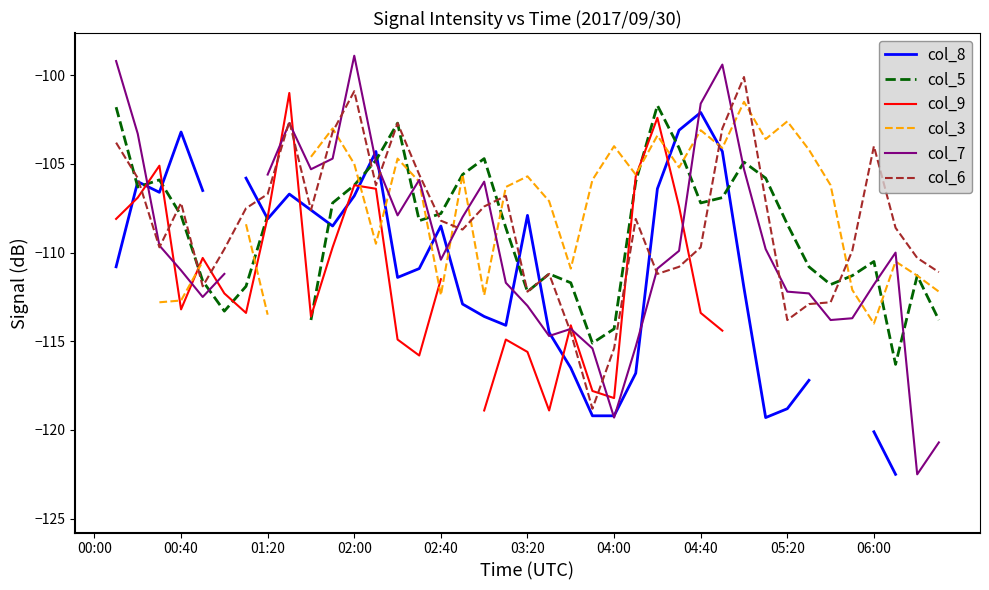

In col_7, how many points are higher than both neighbors (excluding endpoints)?

7